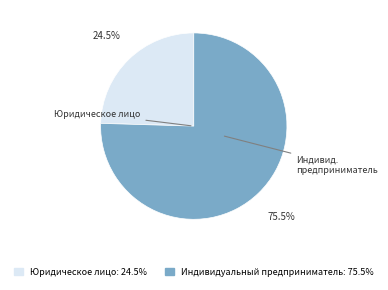

Is there a majority slice in this chart?

Yes